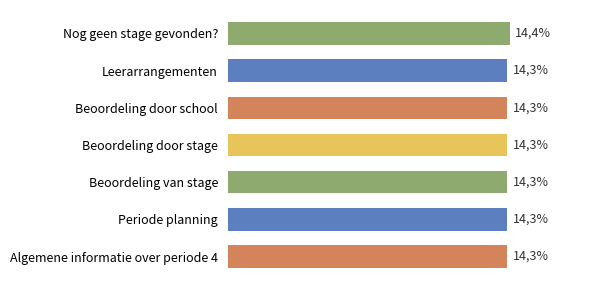

Does the chart contain any negative values?

No